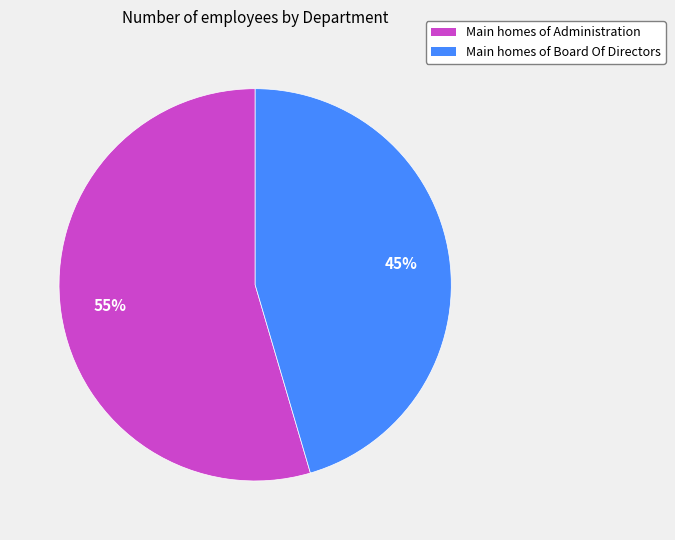

Between Main homes of Board Of Directors and Main homes of Administration, which is larger?

Main homes of Administration